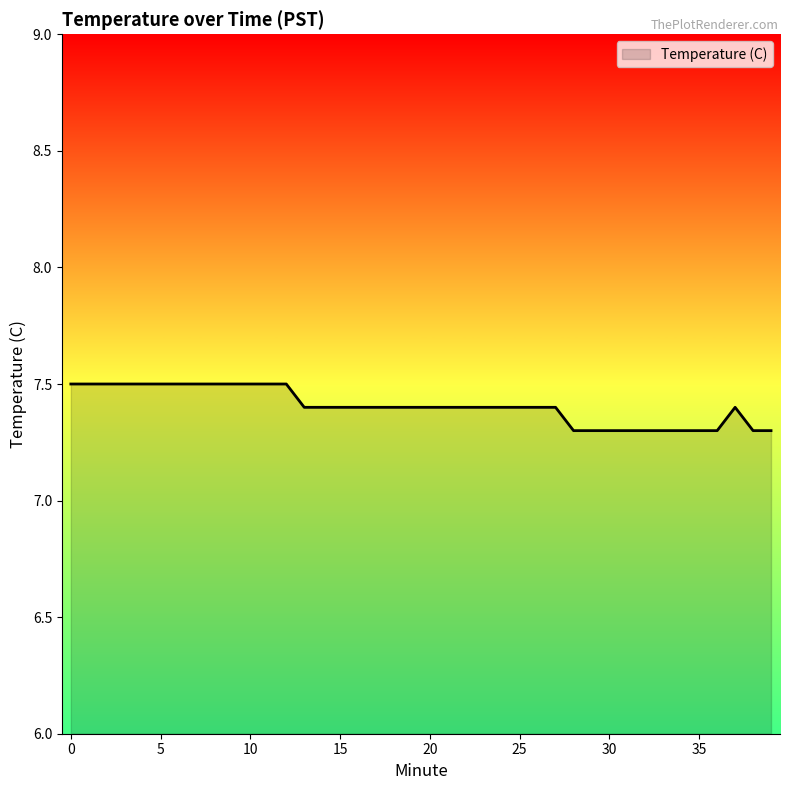

What is the greatest value displayed?

7.5